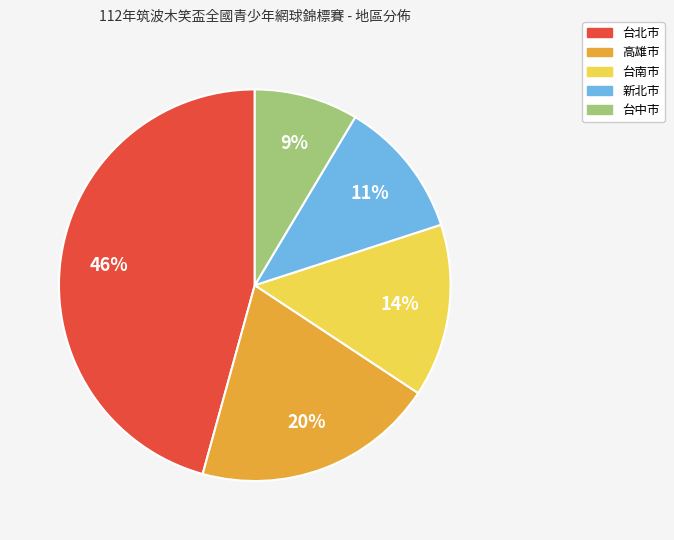

Between 台中市 and 高雄市, which is larger?

高雄市